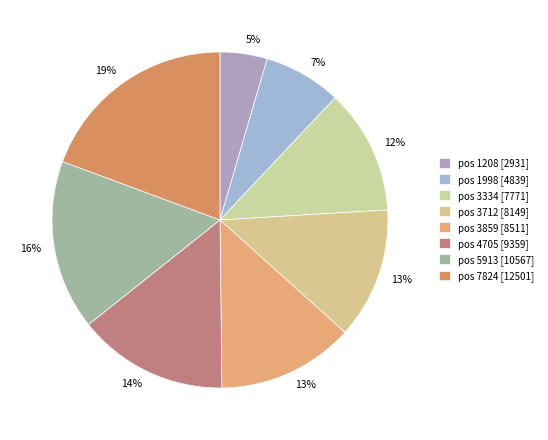

Which category has the smallest portion of the pie?

pos 1208 [2931]